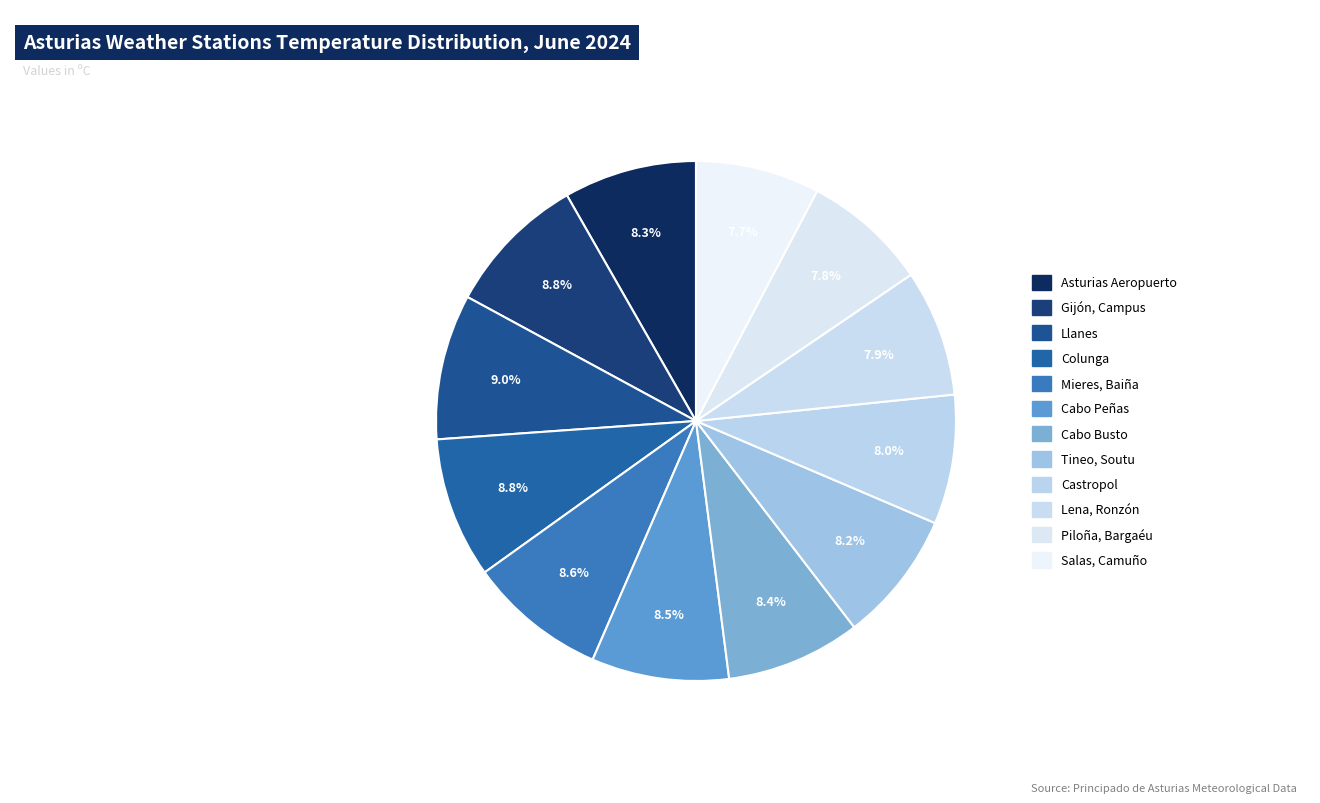

Which category has the smallest portion of the pie?

Salas, Camuño